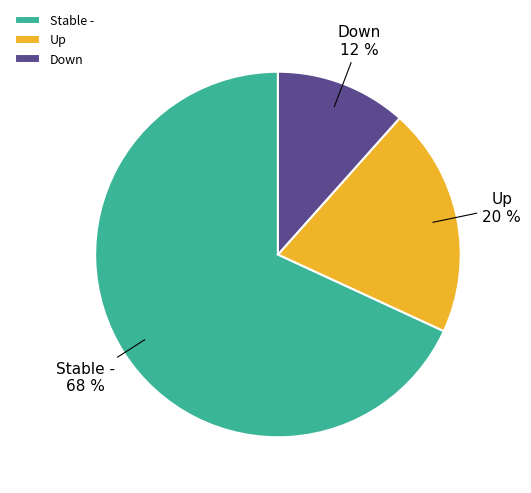

What is the ratio of the value at Stable - to the value at Up?

3.4